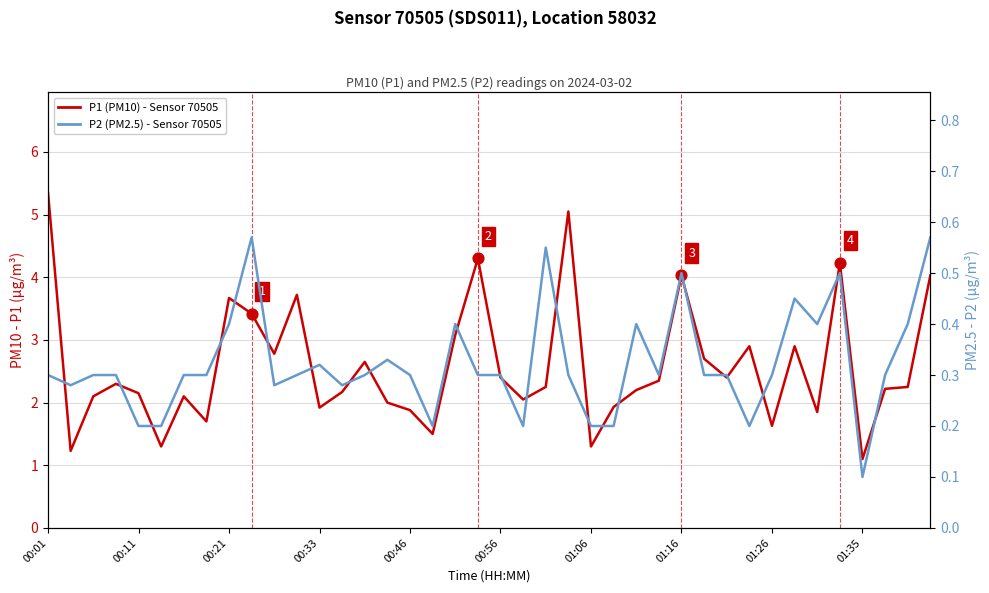

What are all the series names shown in the legend?

P1 (PM10), P2 (PM2.5)